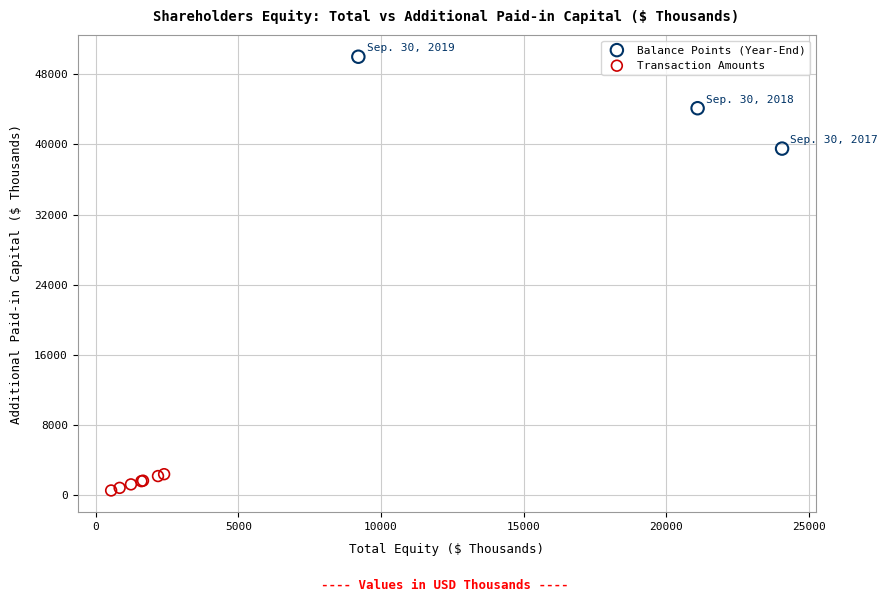

Which series has the widest spread of Y values?

Balance Points (Year-End)